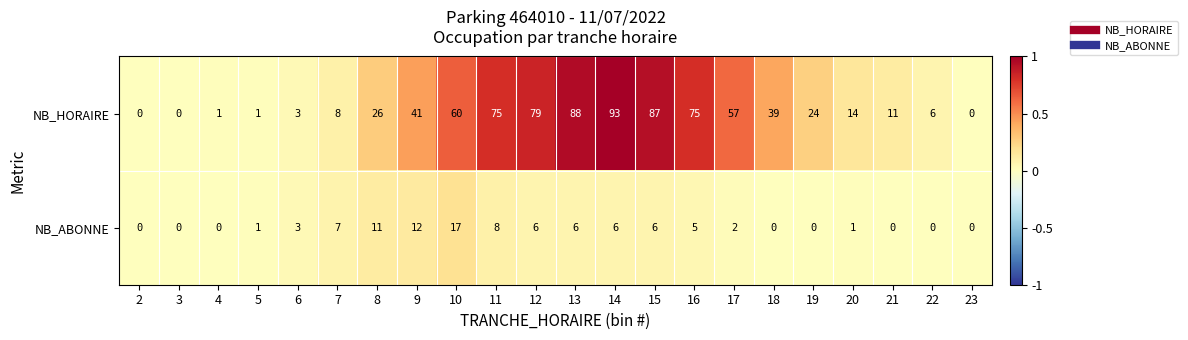

The NB_HORAIRE series shows 78 at 17. True or false?

False